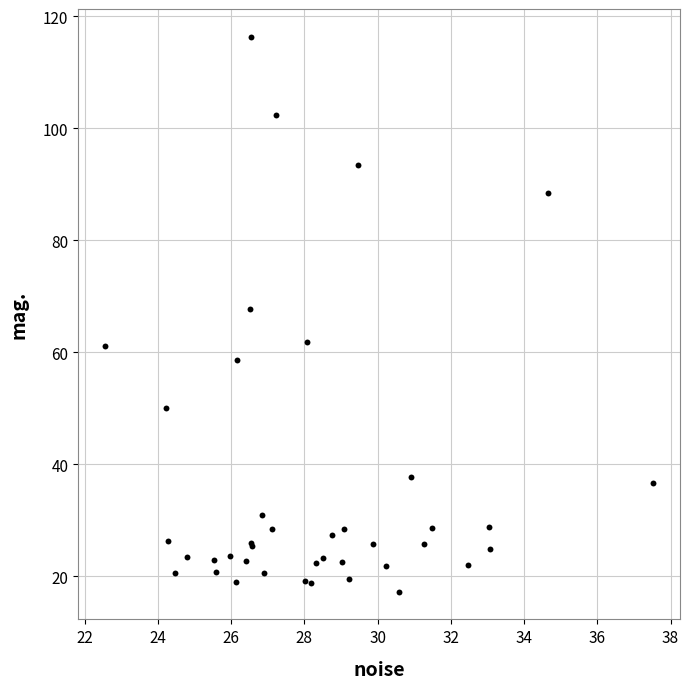

What Y value in the scatter plot is closest to 66?

67.7